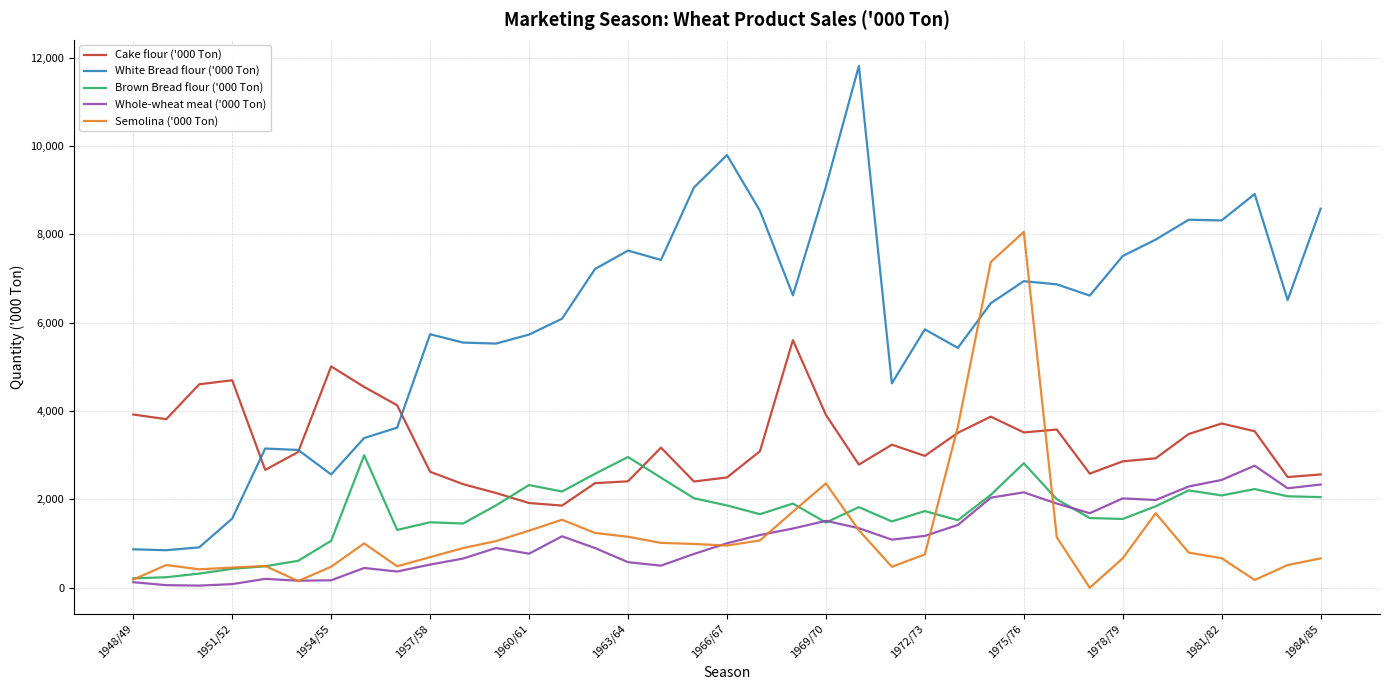

Which series has the largest total across all categories?

White Bread flour ('000 Ton)